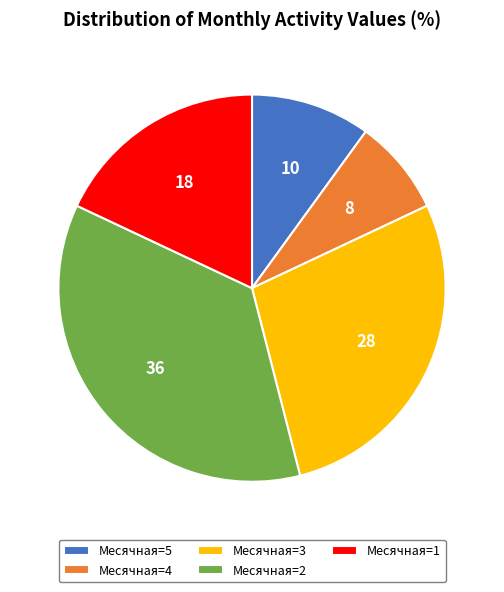

Does any single category account for the majority?

No